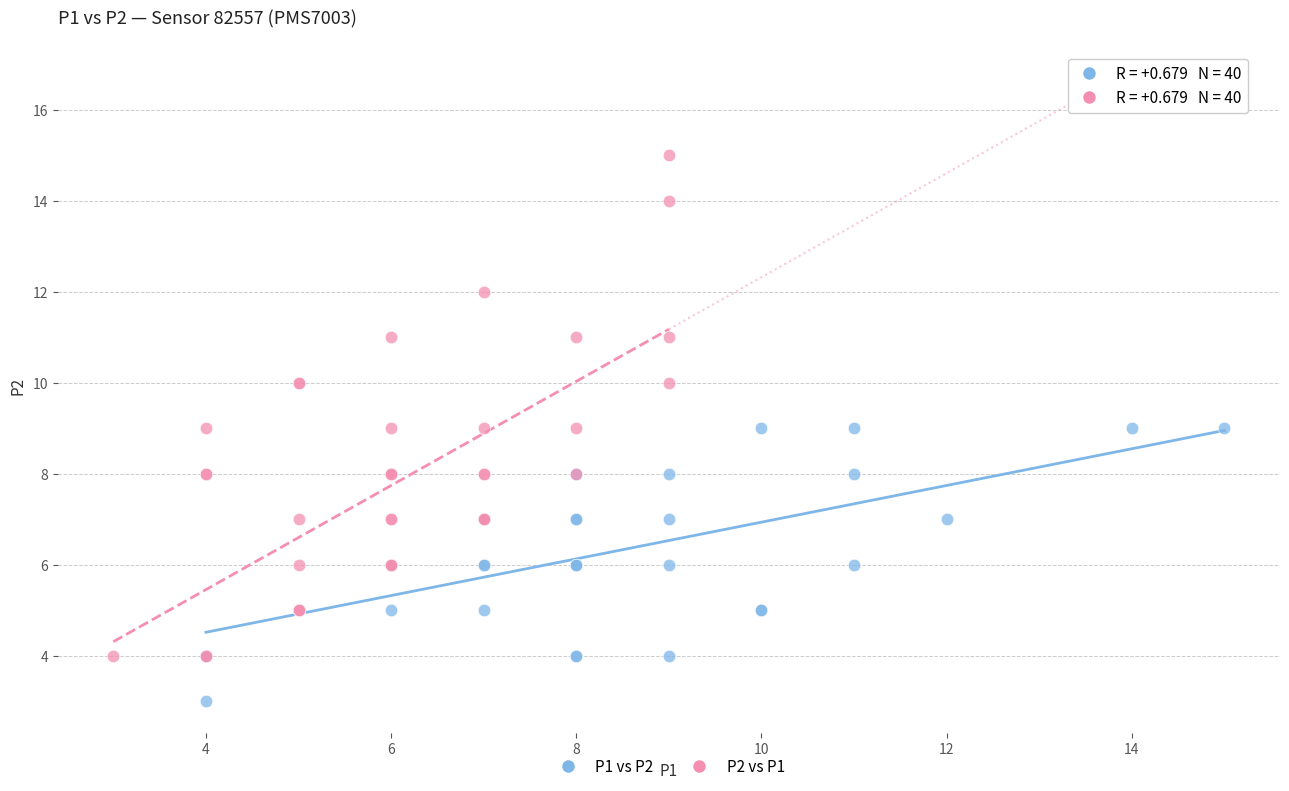

Which series reaches the maximum Y coordinate?

P2 vs P1